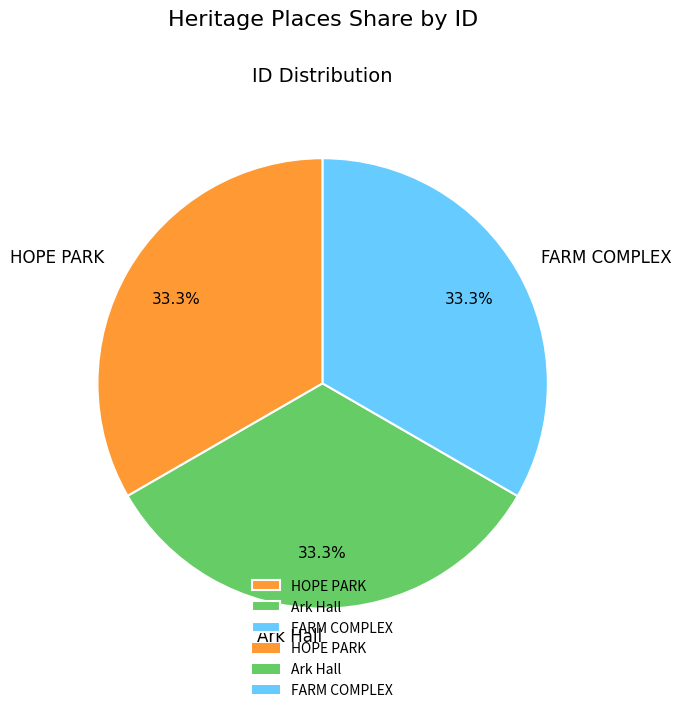

To the nearest percent, what portion does Ark Hall represent?

33%